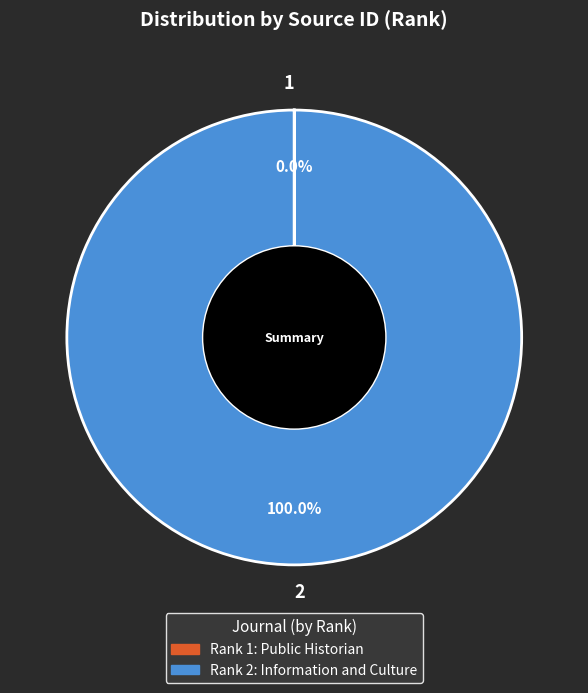

Which slice represents more than half of the pie?

2